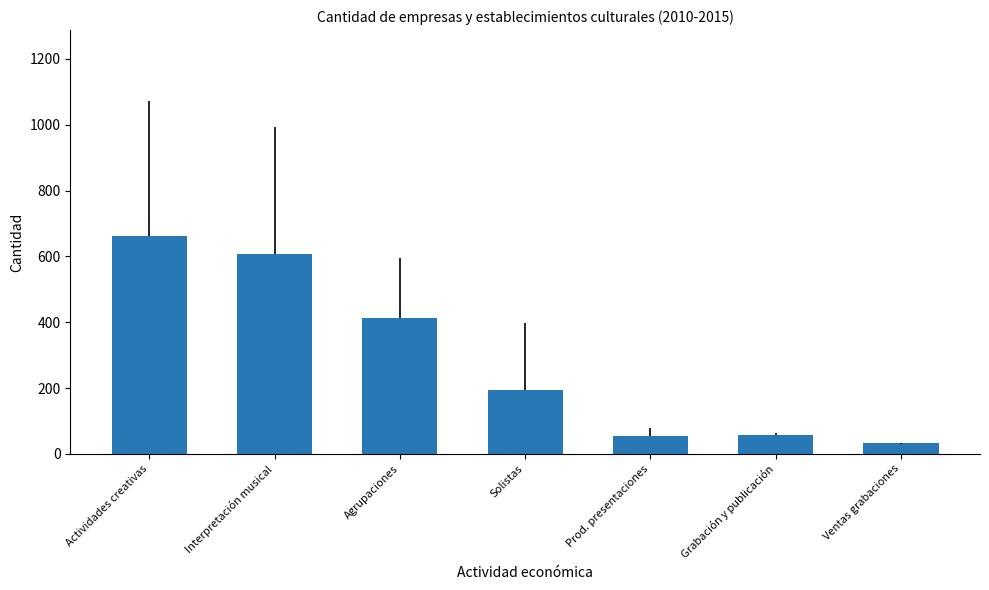

Is it true that the value at Grabación y publicación is 57?

True